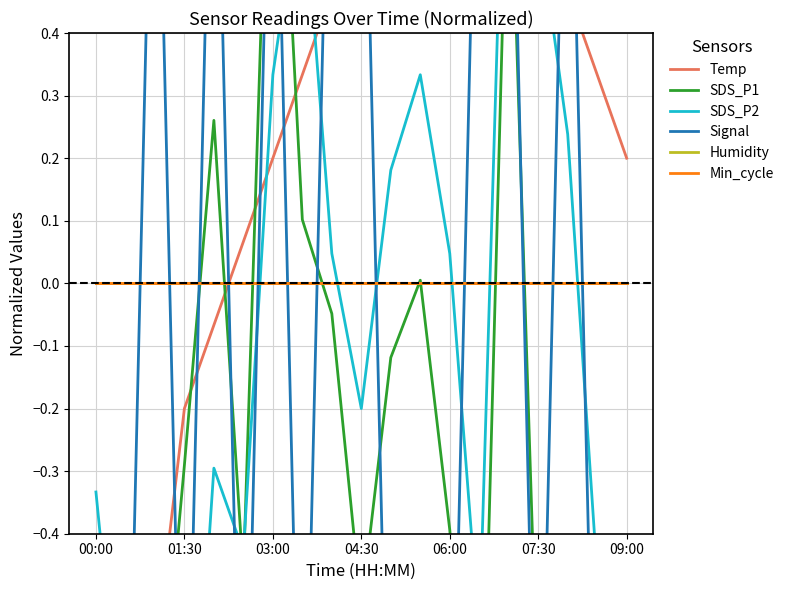

What is the minimum value shown in the chart?

-1.0